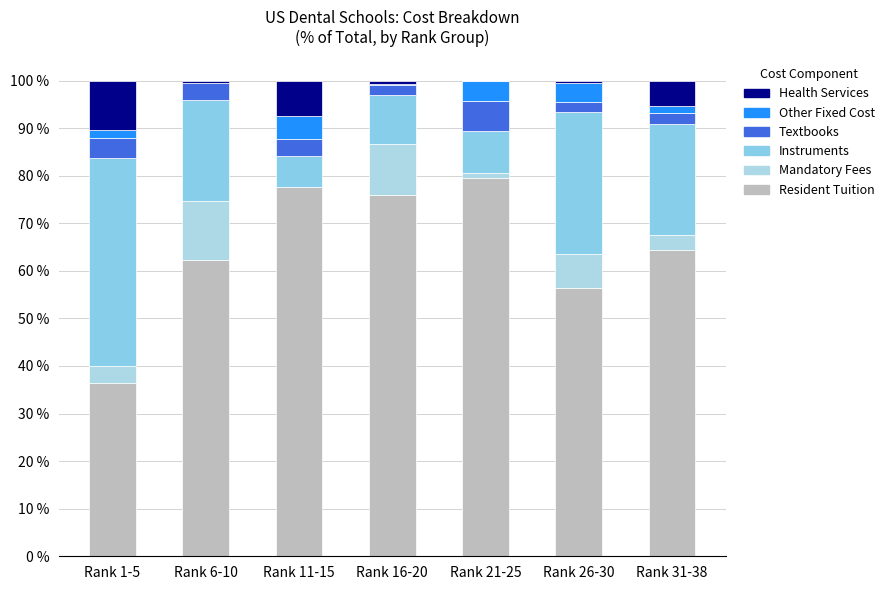

Rank the categories by Other Fixed Cost value from lowest to highest.

Rank 6-10, Rank 16-20, Rank 31-38, Rank 1-5, Rank 26-30, Rank 21-25, Rank 11-15